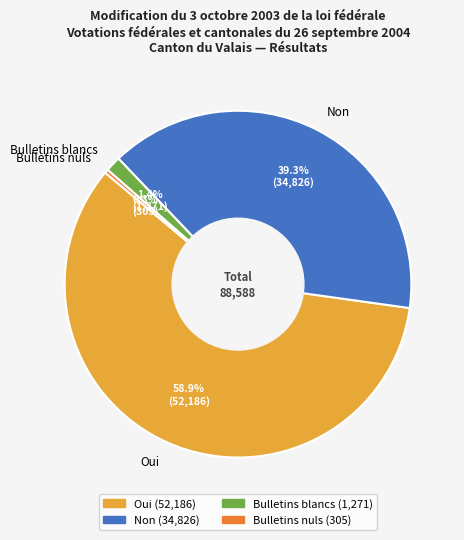

What is the ratio of the value at Bulletins nuls to the value at Bulletins blancs?

0.2